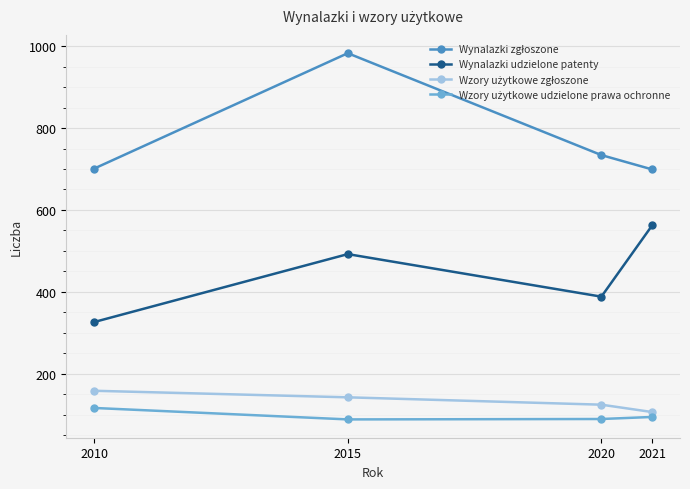

What is the lowest value of the Wynalazki udzielone patenty series?

326